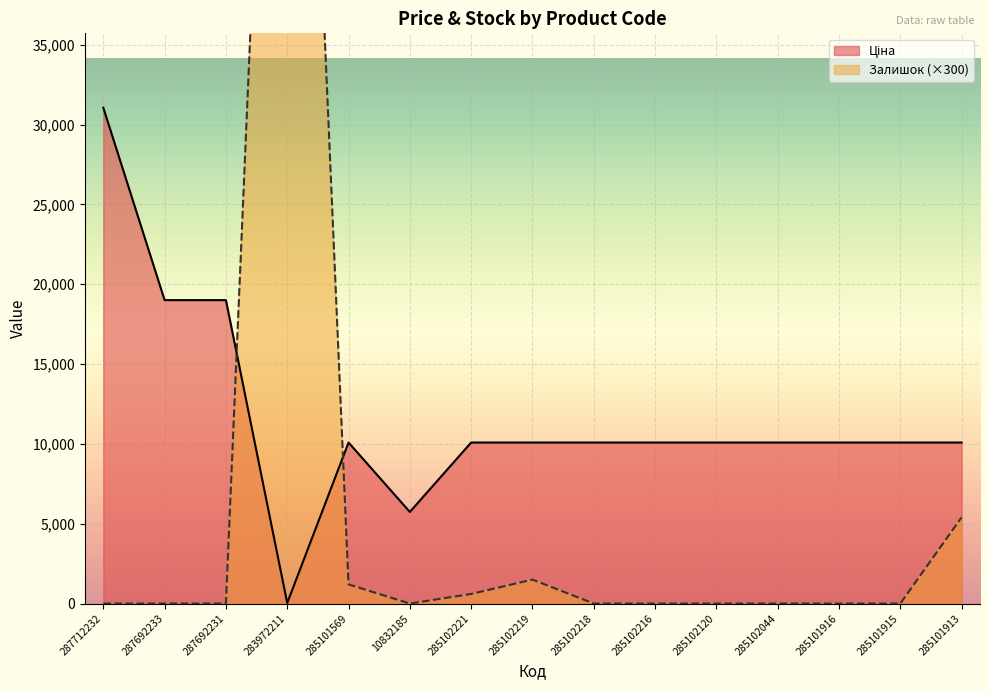

Rank the series by their maximum value, from highest to lowest.

Залишок, Ціна